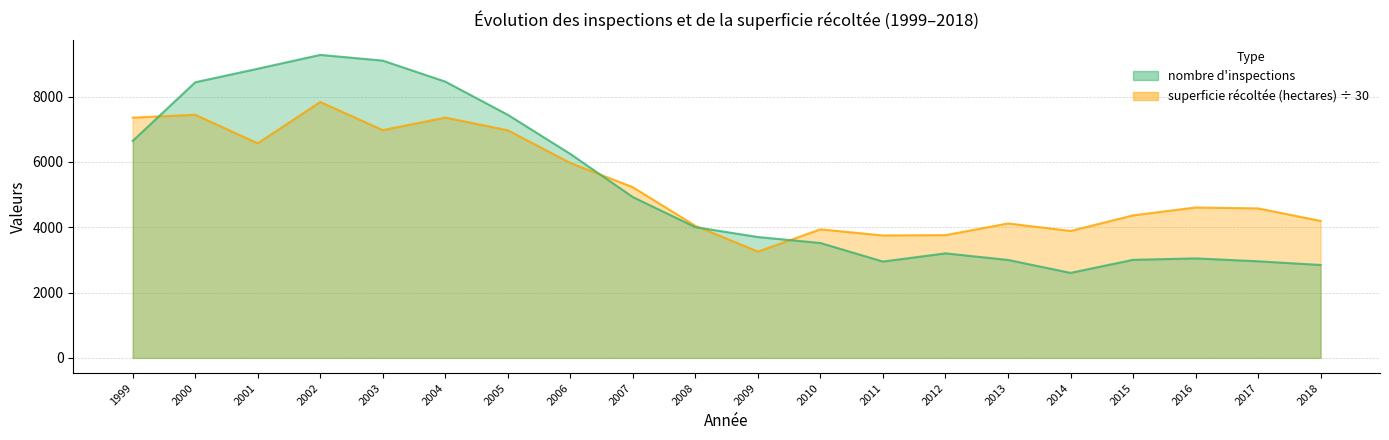

What is the greatest value displayed?

9277.0